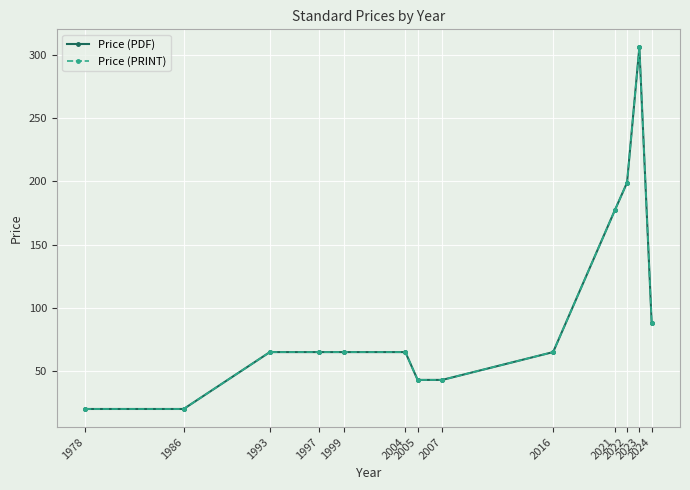

Reading right to left, transcribe all the data shown in this chart.

Price (PDF): 88.2	306.0	199.0	177.0	65.0	43.0	43.0	65.0	65.0	65.0	65.0	20.0	20.0
Price (PRINT): 88.2	306.0	199.0	177.0	65.0	43.0	43.0	65.0	65.0	65.0	65.0	20.0	20.0